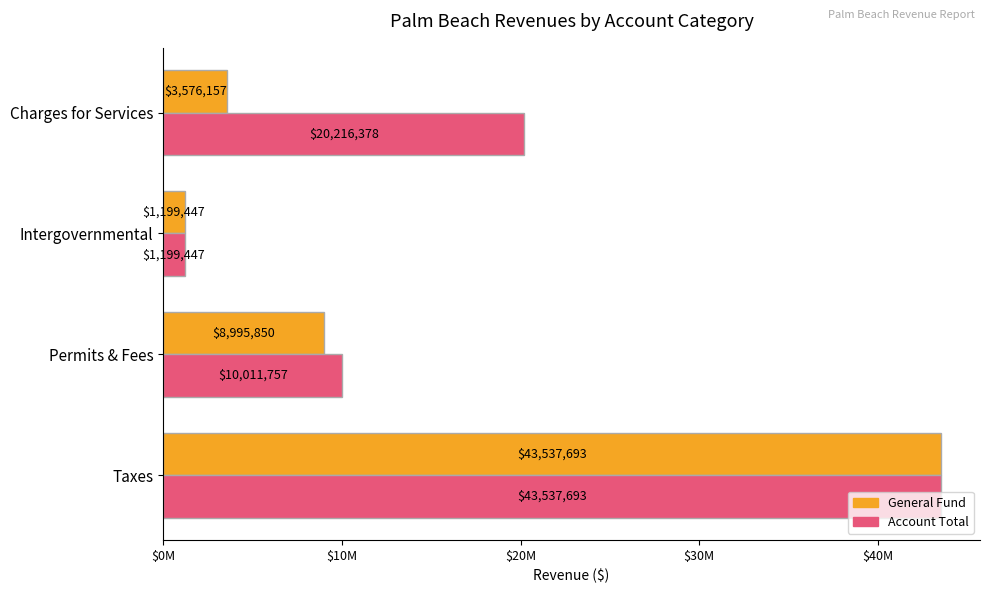

What are all the series names shown in the legend?

General Fund, Account Total